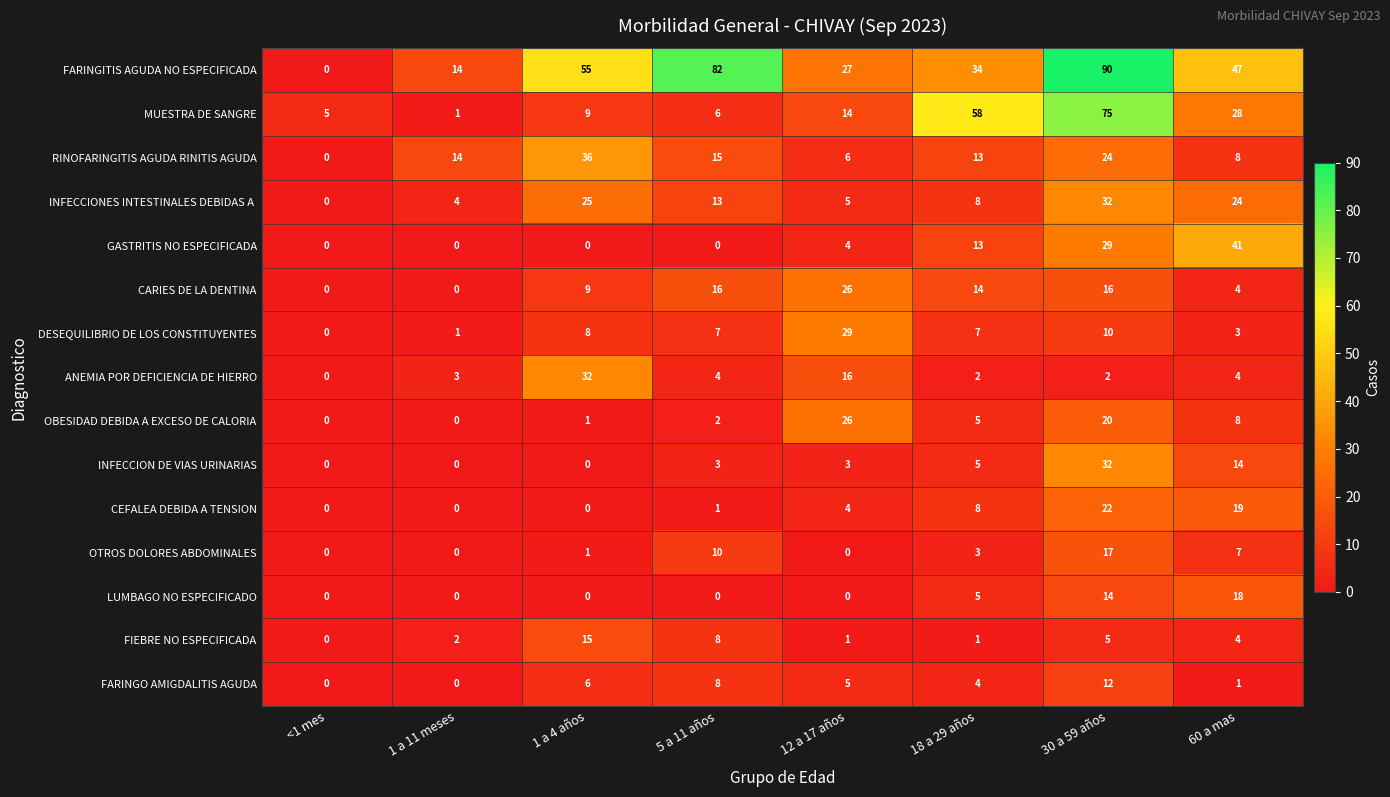

How many distinct data groups are displayed?

15